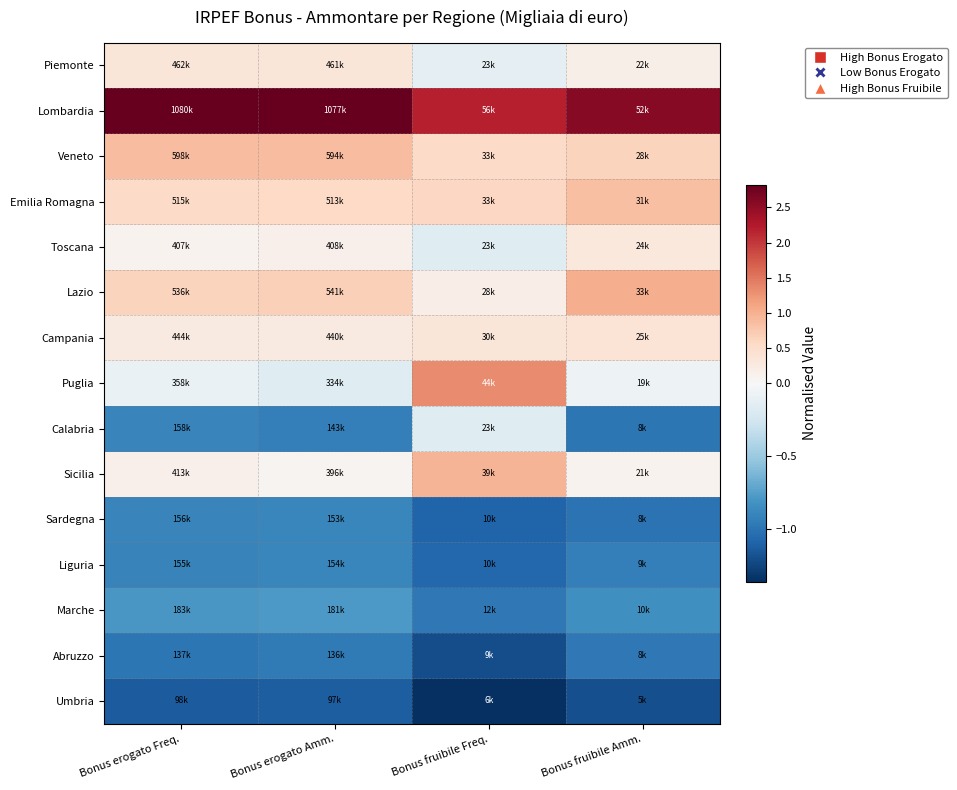

Between Bonus erogato Freq. and Bonus erogato Amm., which series saw the biggest shift?

Puglia